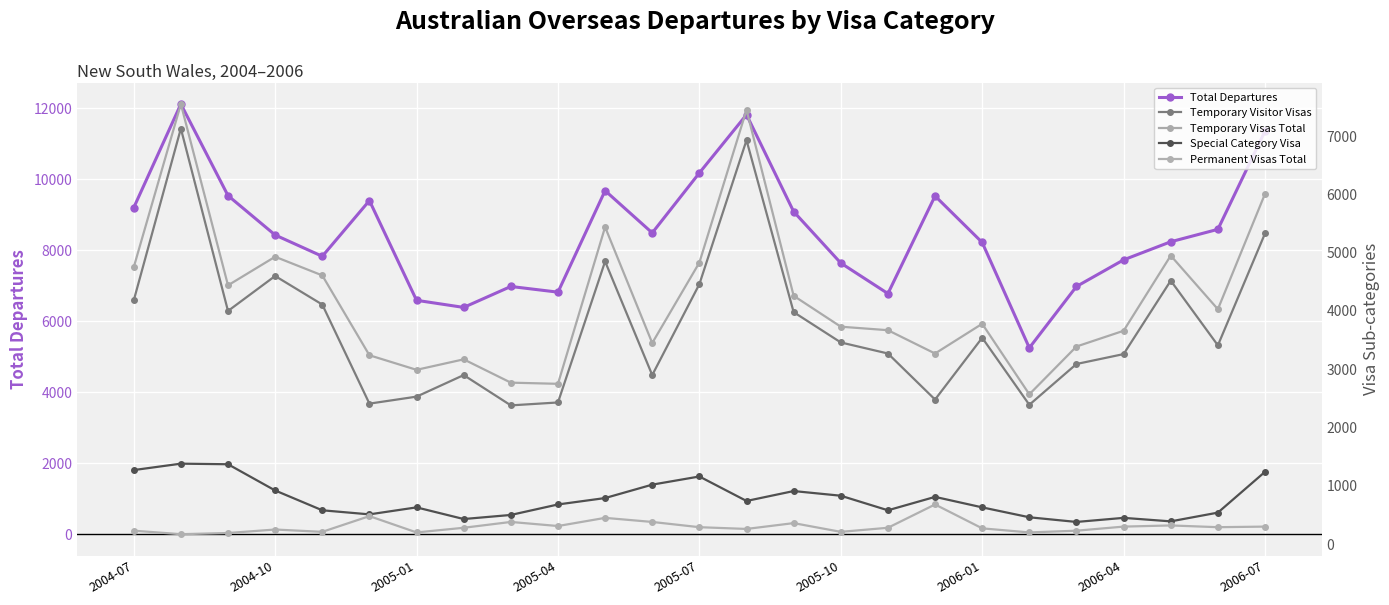

What is the highest value of the Total Departures series?

12120